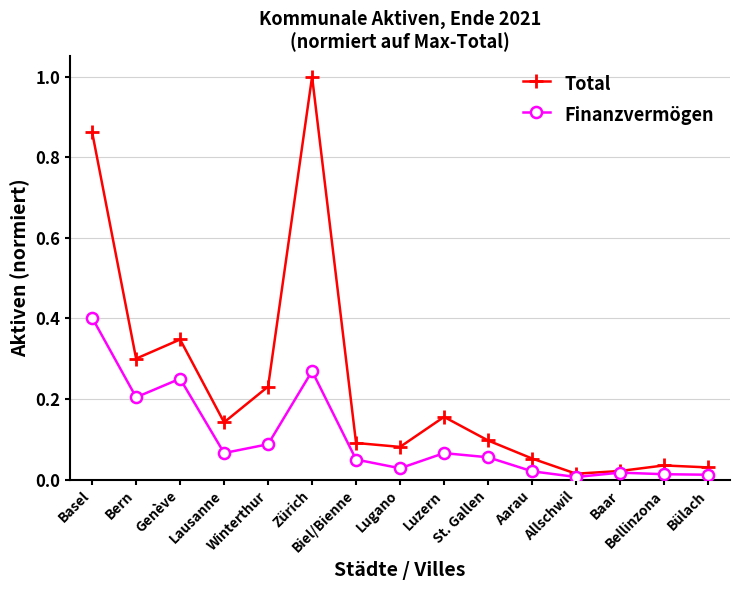

How many lines are shown in the chart?

2